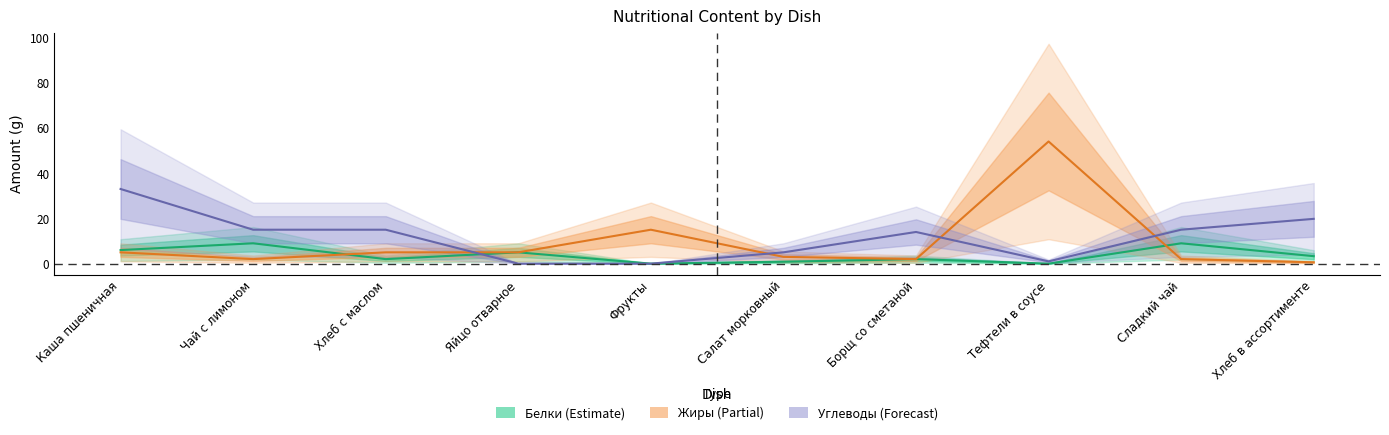

Which series changed the most between Яйцо отварное and Сладкий чай?

Углеводы